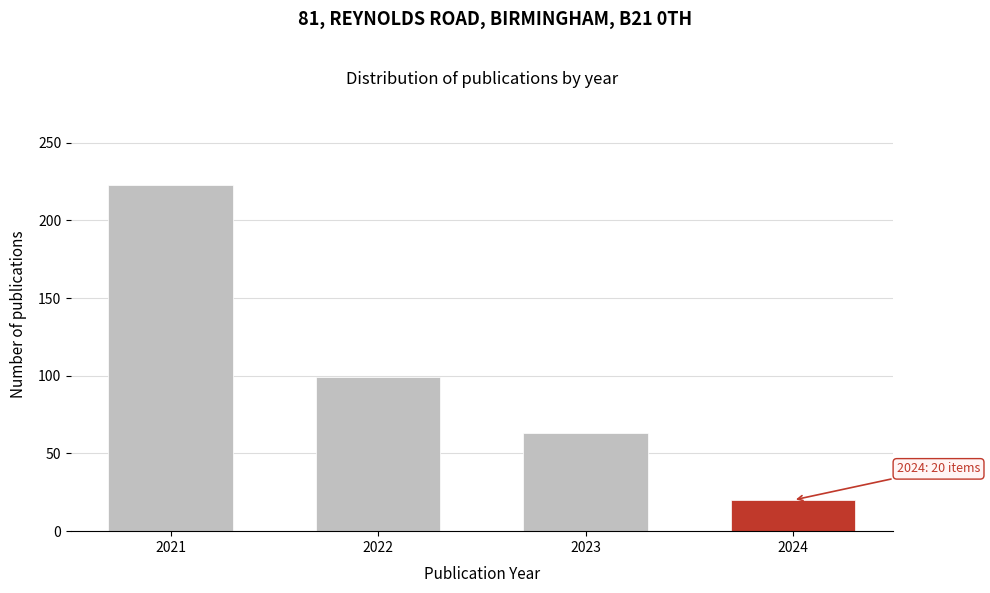

Reading right to left, extract all data points from this chart.

2024=20	2023=63	2022=99	2021=223